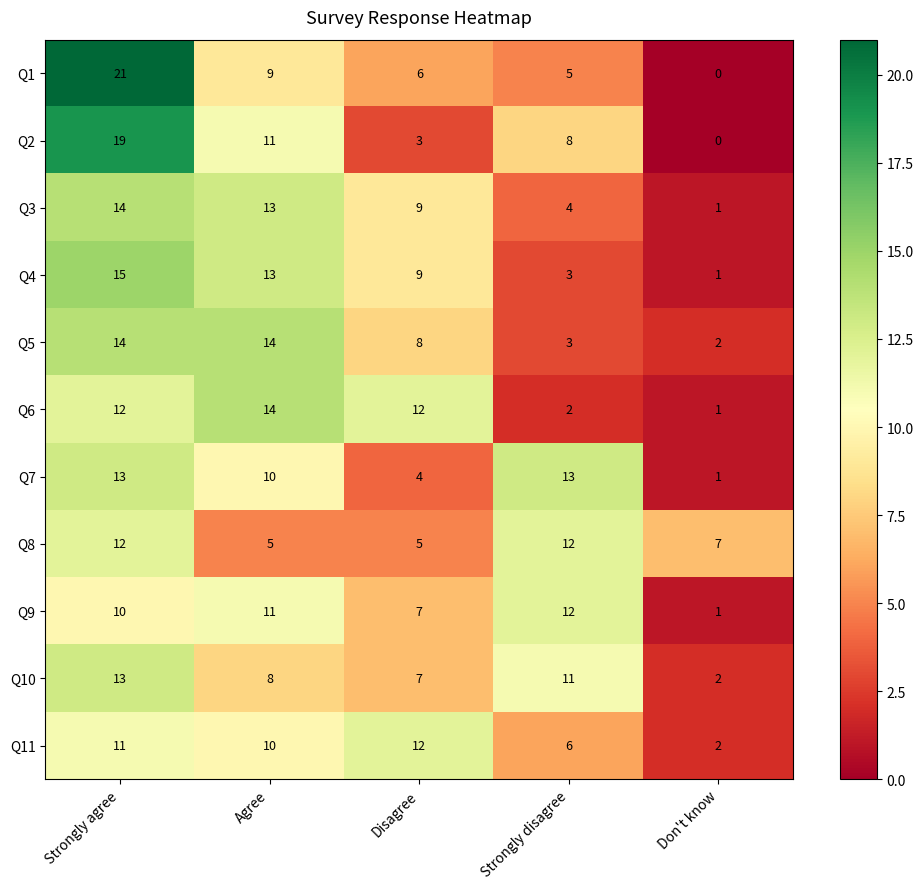

How many categories are shown in the chart?

5